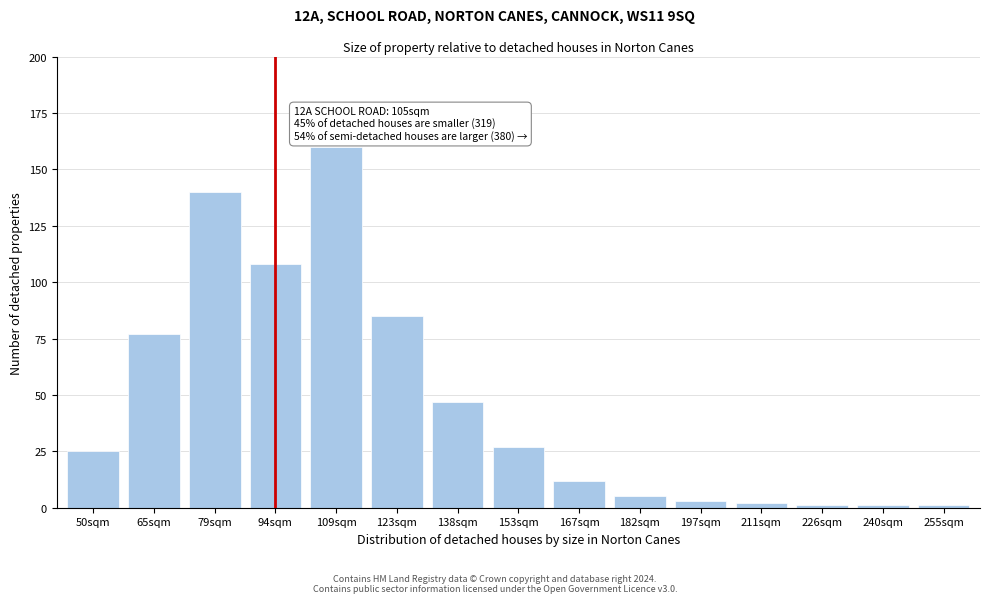

Reading right to left, list all the values displayed in this chart.

1	1	1	2	3	5	12	27	47	85	160	108	140	77	25